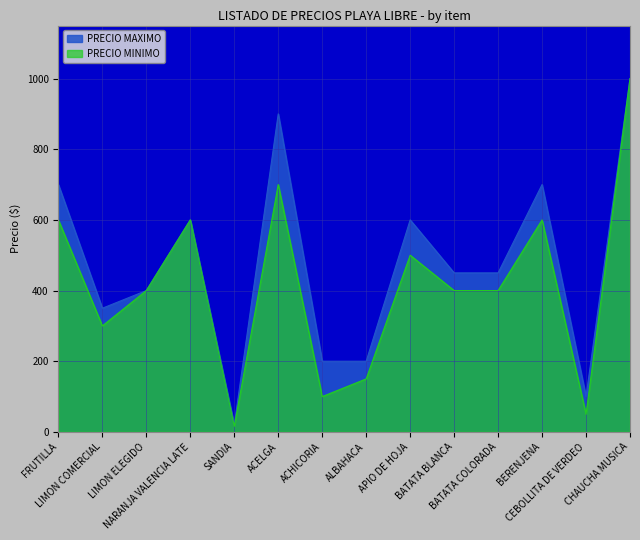

Reading left to right, list all the values displayed in this chart.

PRECIO MAXIMO: FRUTILLA=700	LIMON COMERCIAL=350	LIMON ELEGIDO=400	NARANJA VALENCIA LATE=600	SANDIA=20	ACELGA=900	ACHICORIA=200	ALBAHACA=200	APIO DE HOJA=600	BATATA BLANCA=450	BATATA COLORADA=450	BERENJENA=700	CEBOLLITA DE VERDEO=100	CHAUCHA MUSICA=1000
PRECIO MINIMO: FRUTILLA=600	LIMON COMERCIAL=300	LIMON ELEGIDO=400	NARANJA VALENCIA LATE=600	SANDIA=16	ACELGA=700	ACHICORIA=100	ALBAHACA=150	APIO DE HOJA=500	BATATA BLANCA=400	BATATA COLORADA=400	BERENJENA=600	CEBOLLITA DE VERDEO=50	CHAUCHA MUSICA=1000